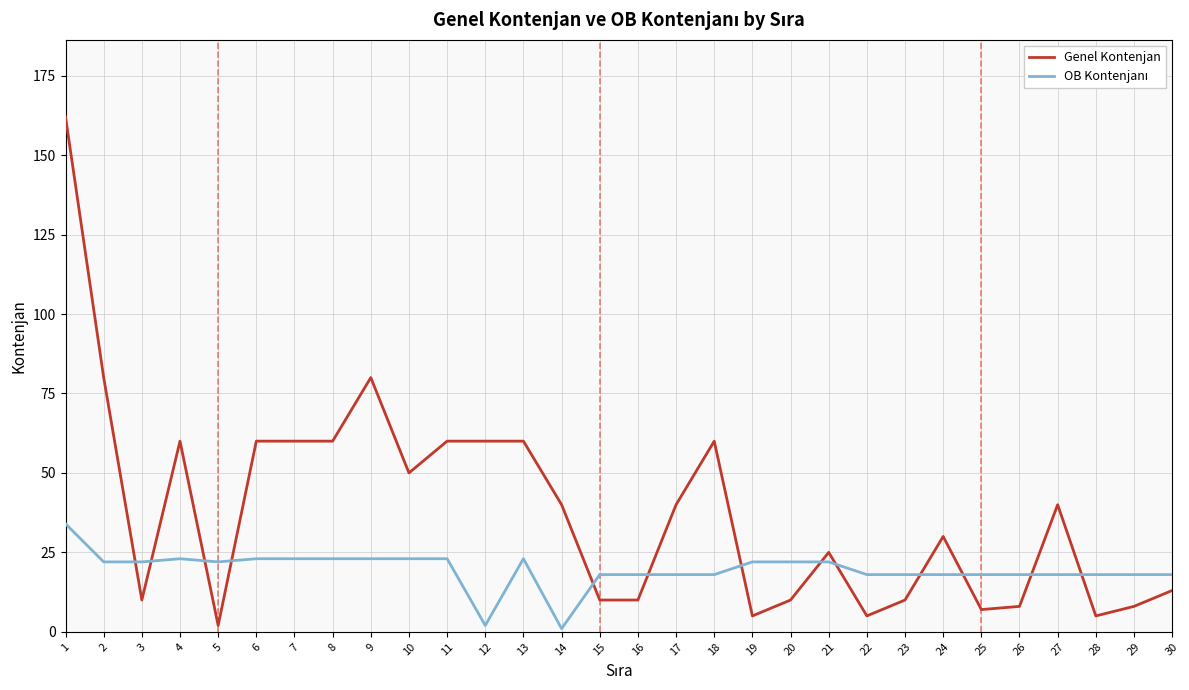

Which series has the largest total across all categories?

Genel Kontenjan